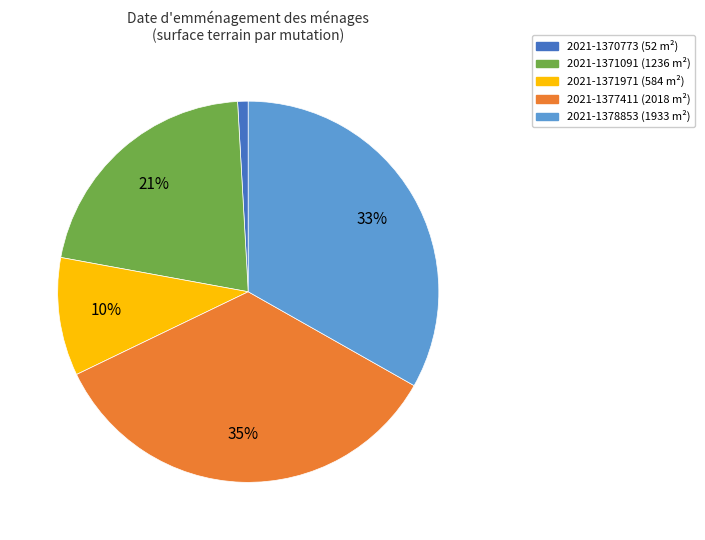

Rank the categories by value from lowest to highest.

2021-1370773, 2021-1371971, 2021-1371091, 2021-1378853, 2021-1377411